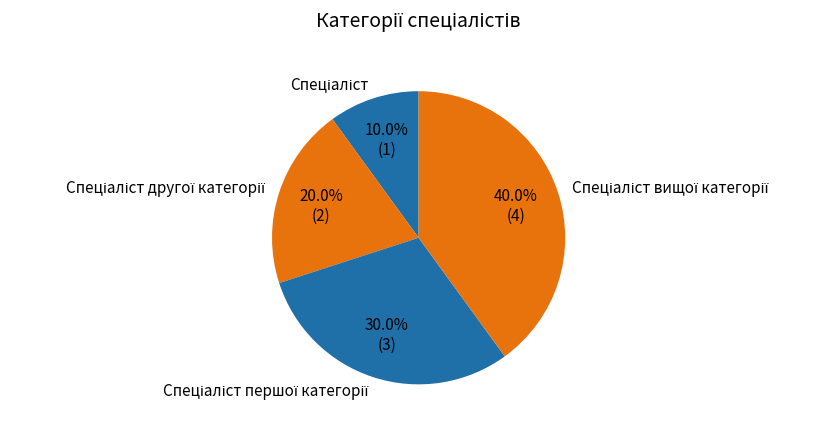

Does any single category account for the majority?

No